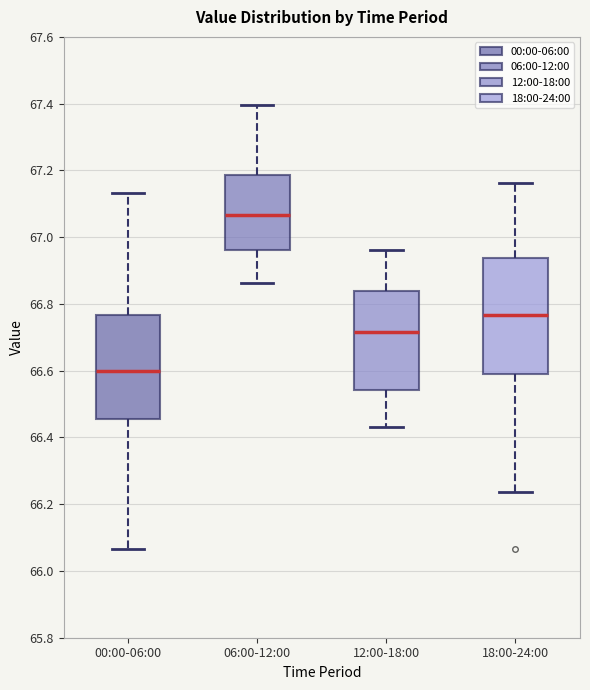

Where is the upper edge of the box for 12:00-18:00 on the y-axis? The values are not printed on the chart, so give them approximately, as read against the axis.

66.84